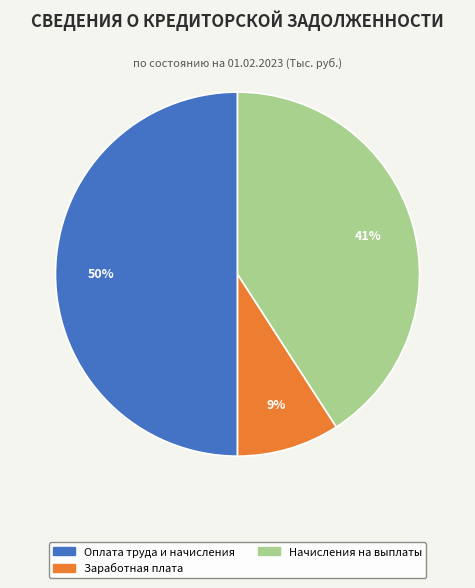

How many slices are in this pie chart?

3